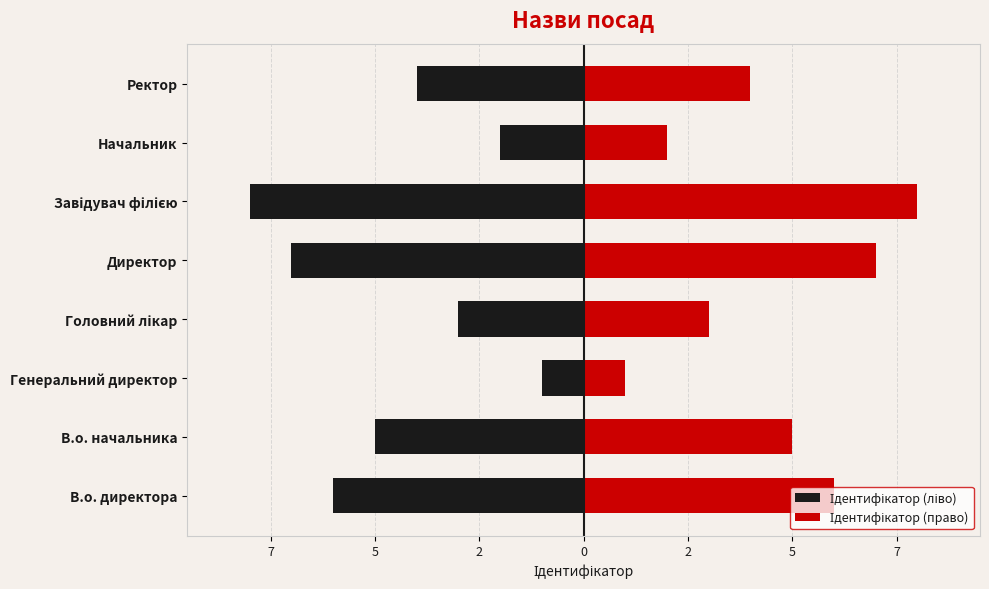

True or false: Ідентифікатор (право) has a value of 4 at Ректор.

True